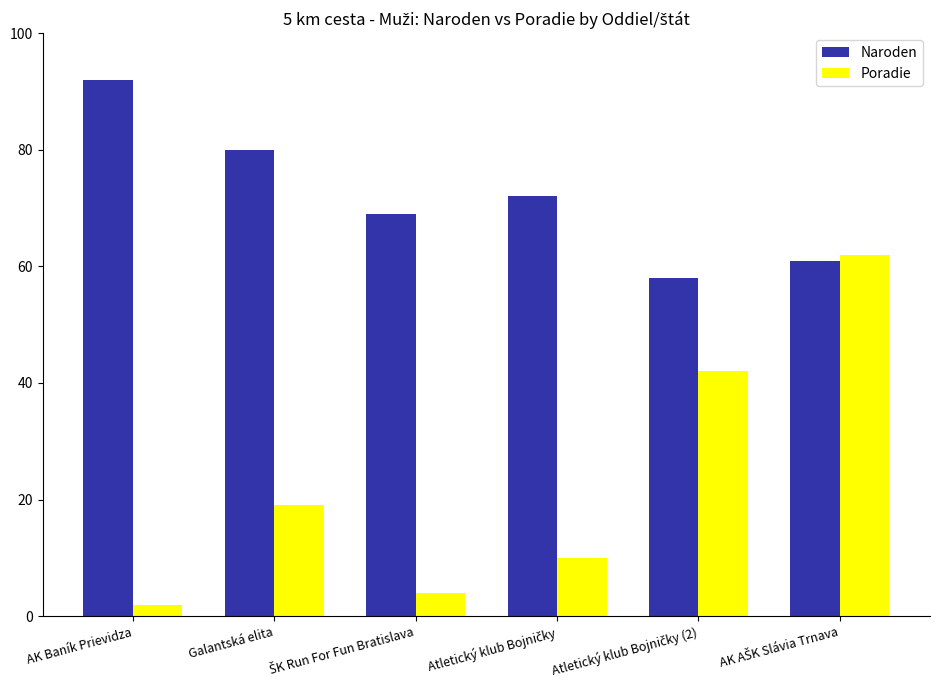

What is the greatest value displayed?

92